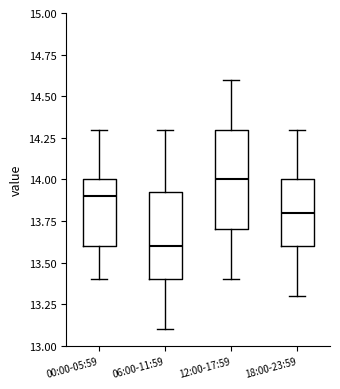

Comparing the boxes themselves (not the whiskers), which one is the tallest?

12:00-17:59